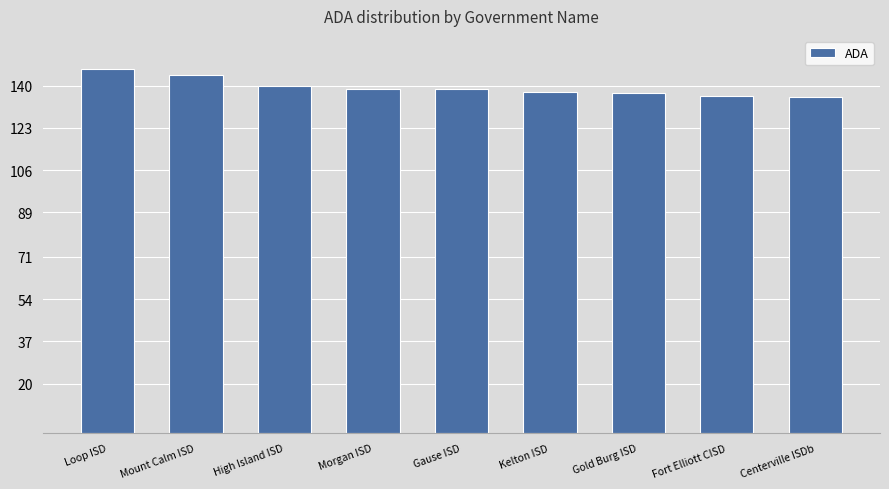

What is the change in value from Loop ISD to Gold Burg ISD?

-10.0